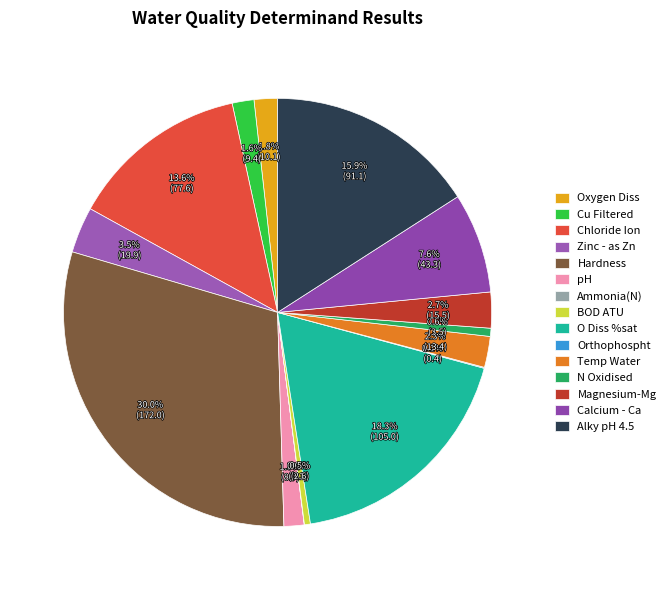

Rank the categories by value from highest to lowest.

Hardness, O Diss %sat, Alky pH 4.5, Chloride Ion, Calcium - Ca, Zinc - as Zn, Magnesium-Mg, Temp Water, Oxygen Diss, Cu Filtered, pH, N Oxidised, BOD ATU, Orthophospht, Ammonia(N)